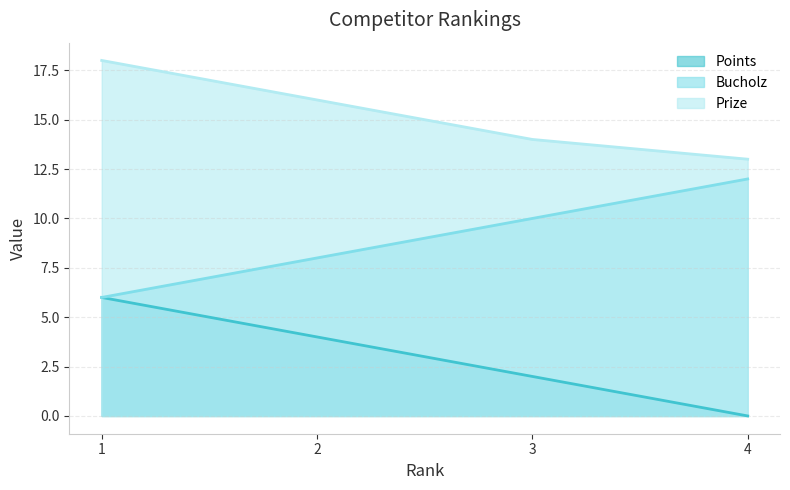

What is the value of the Prize point at the 2nd from the left?

16